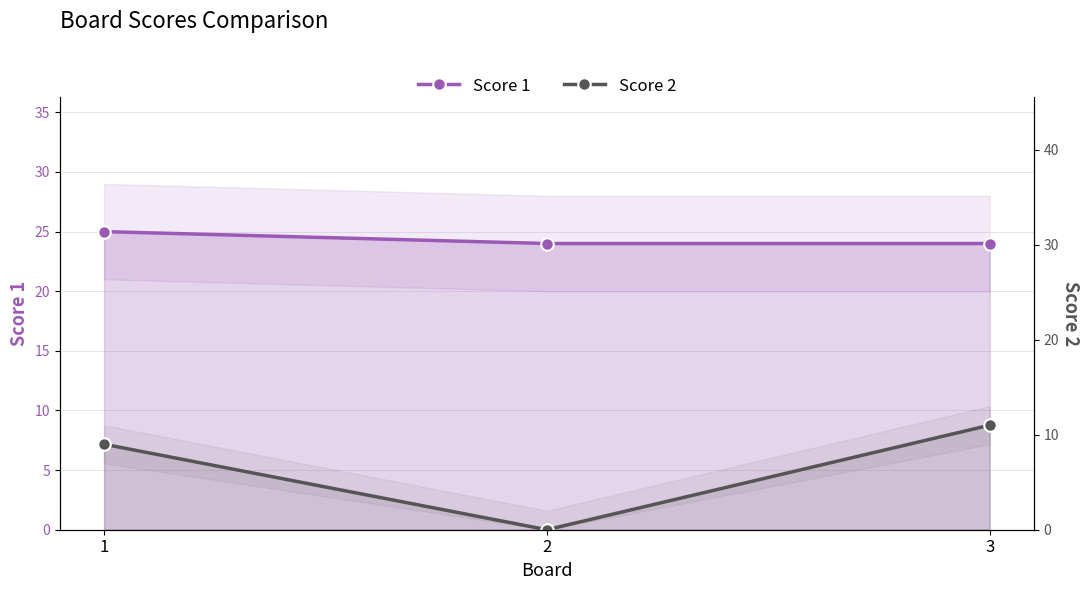

What is the difference between the maximum and minimum values in the Score 2 series?

11